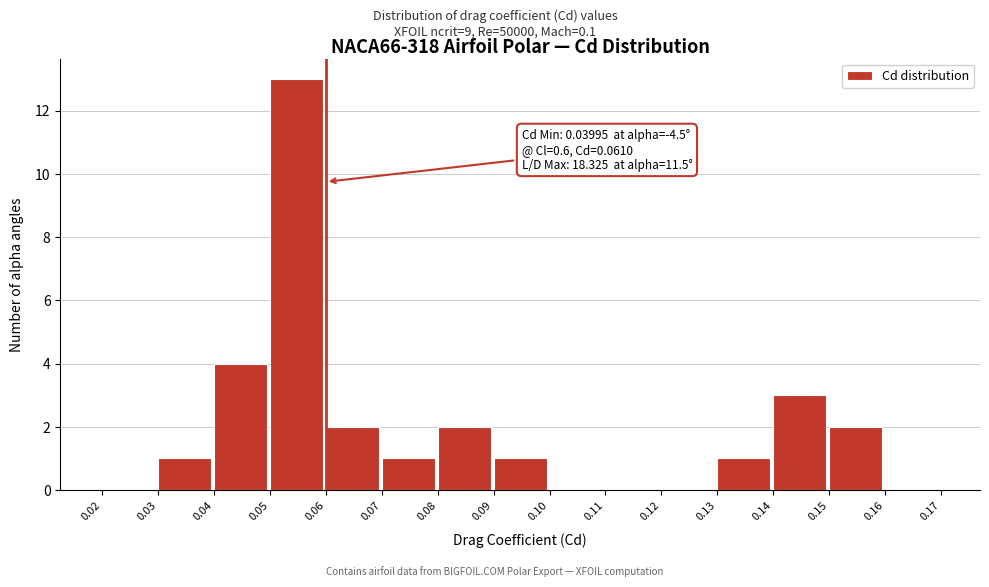

Over which range of the x-axis is the bar tallest?

0.05 to 0.06